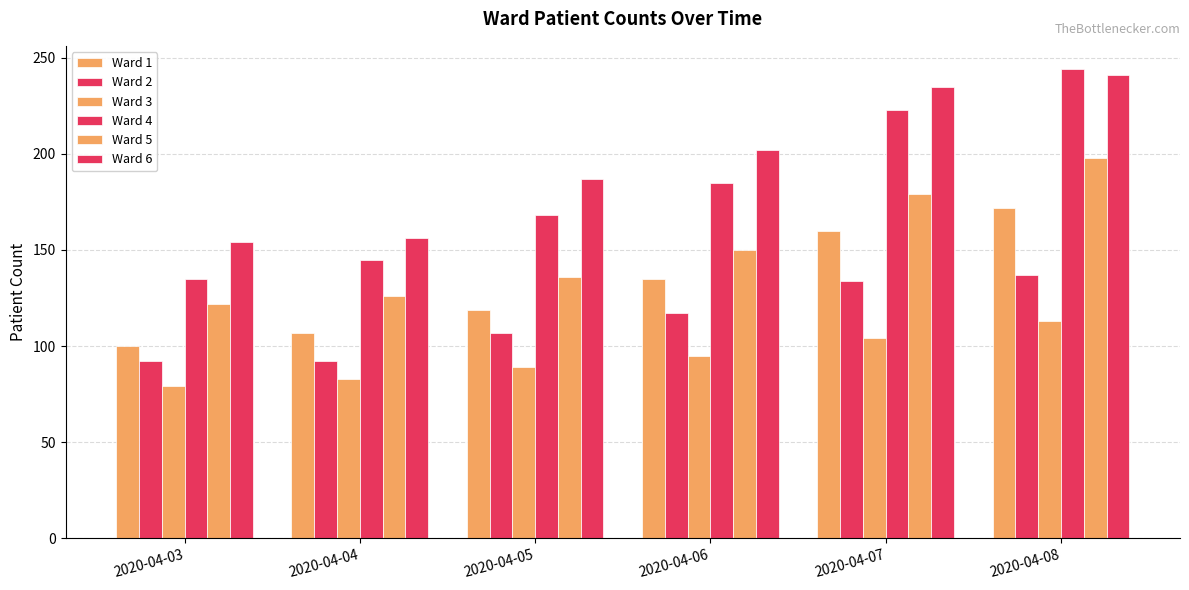

Which series has the largest total across all categories?

Ward 6